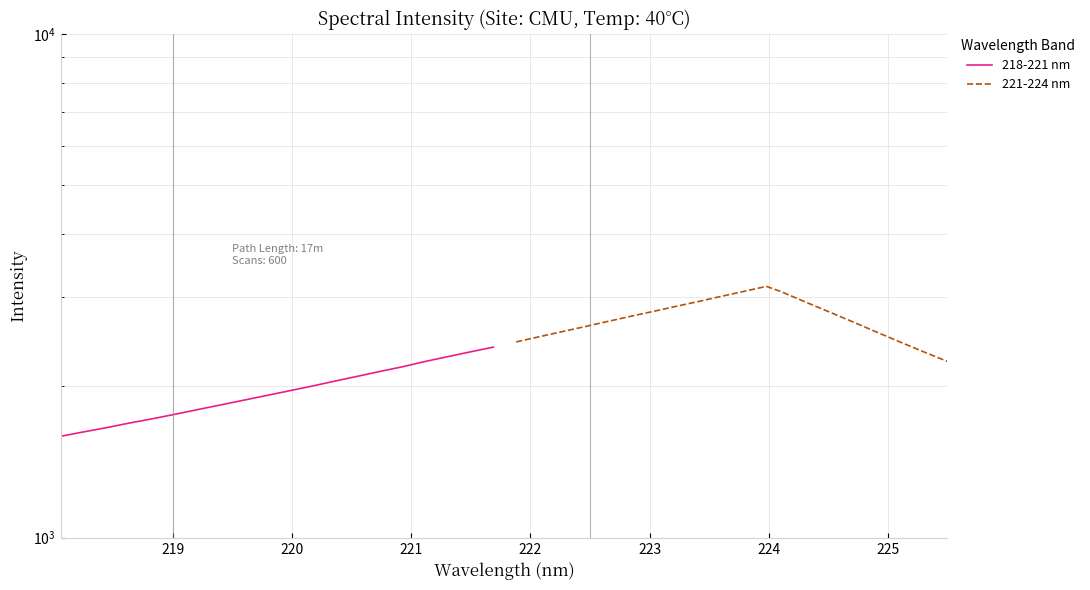

What is the average value of the 218-221 nm series?

1955.2